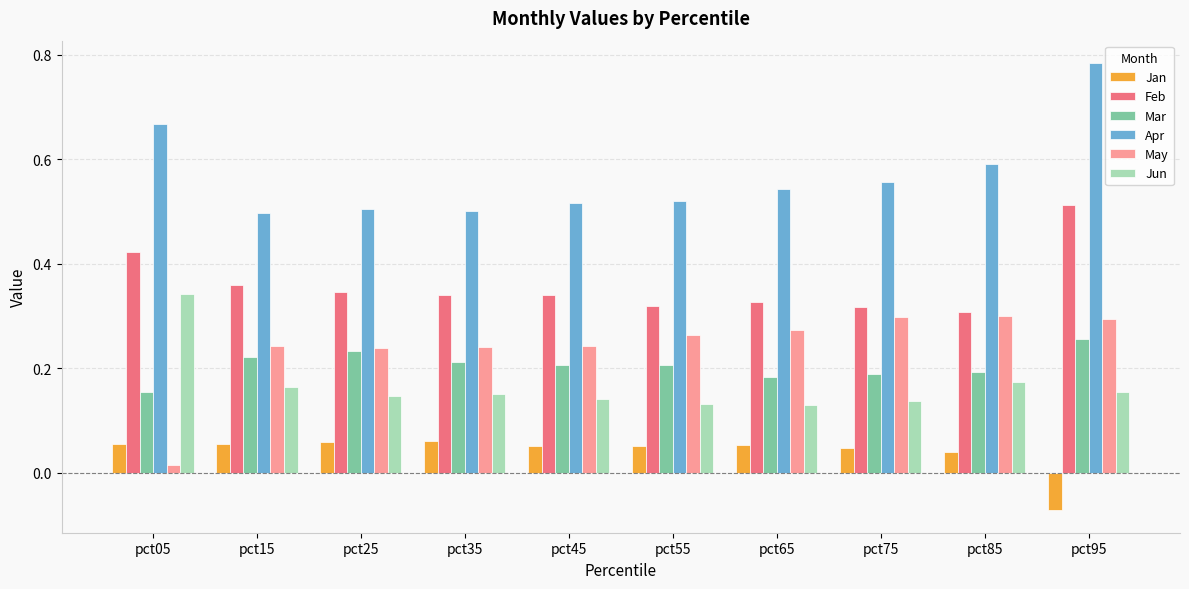

At which label does Feb reach its peak?

pct95